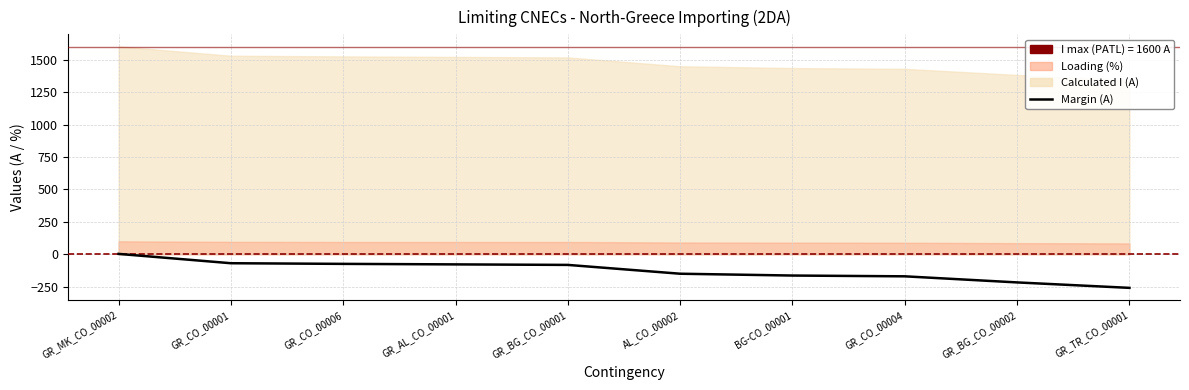

How many values are below -82?

5